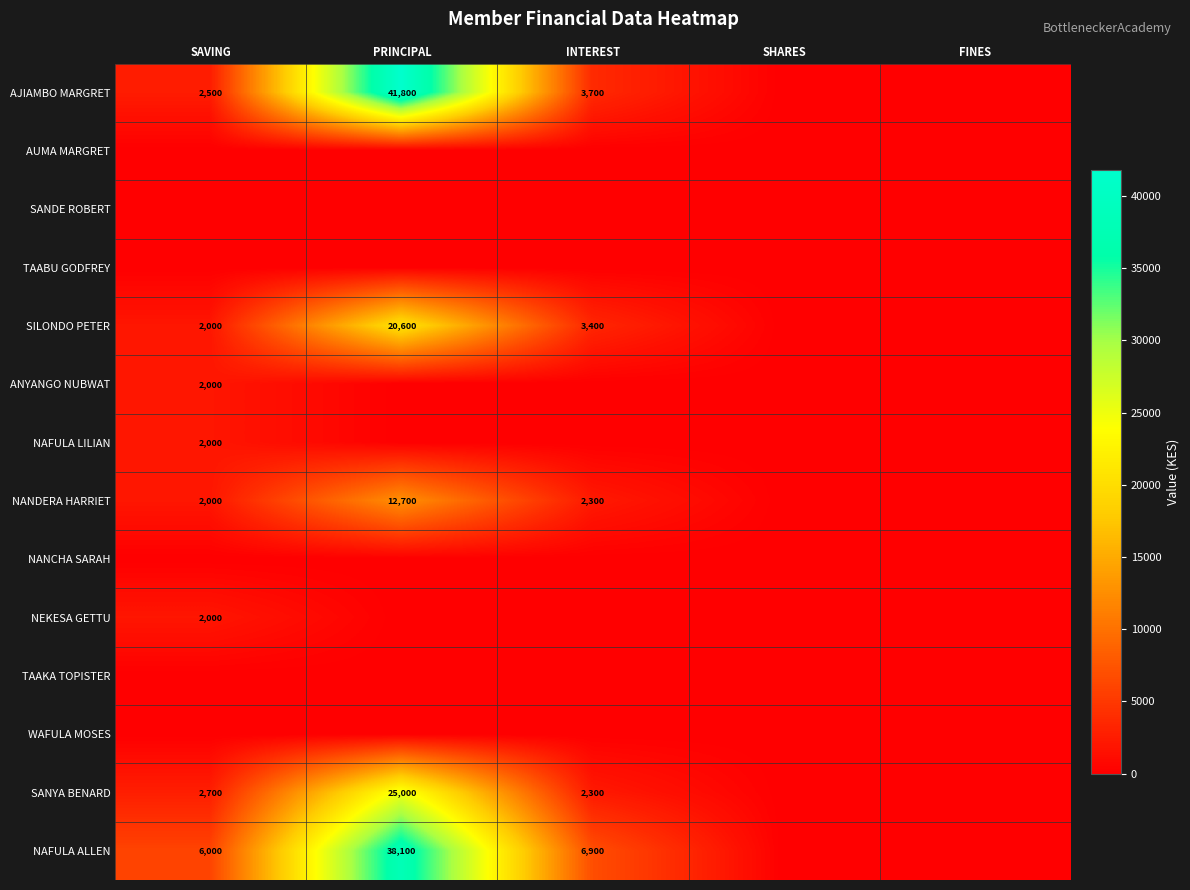

The AJIAMBO MARGRET series shows 1305 at SAVING. True or false?

False